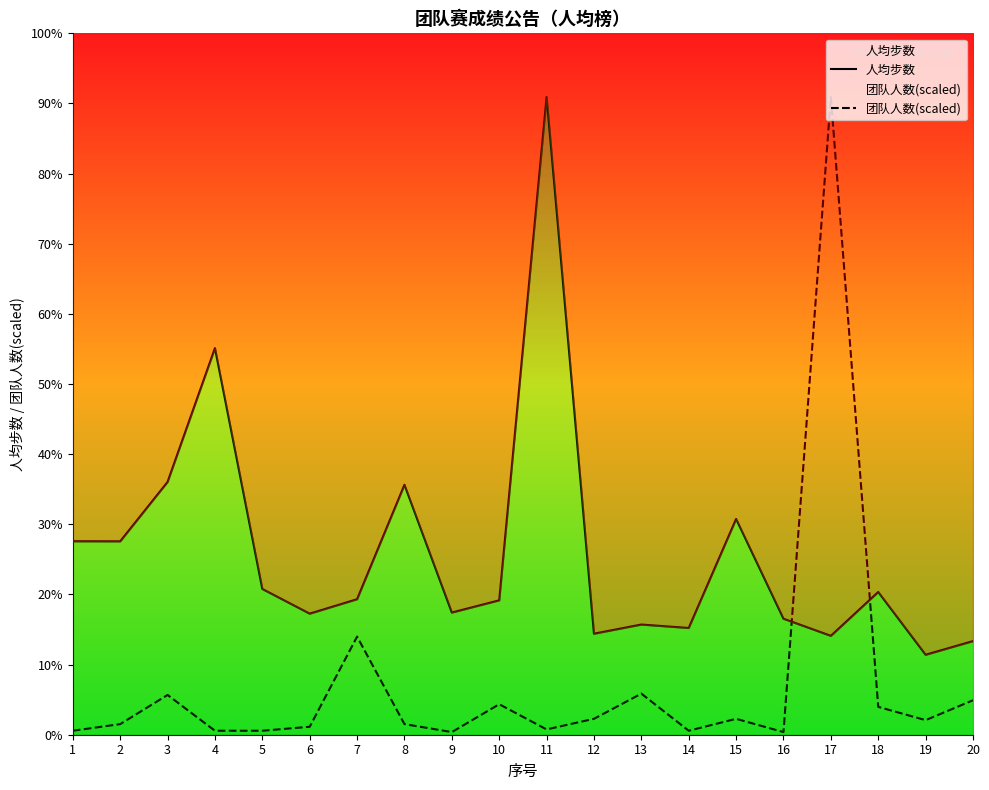

Rank the categories by 团队人数(scaled) value from highest to lowest.

17, 7, 13, 3, 20, 10, 18, 12, 15, 19, 2, 8, 6, 11, 1, 4, 5, 14, 9, 16